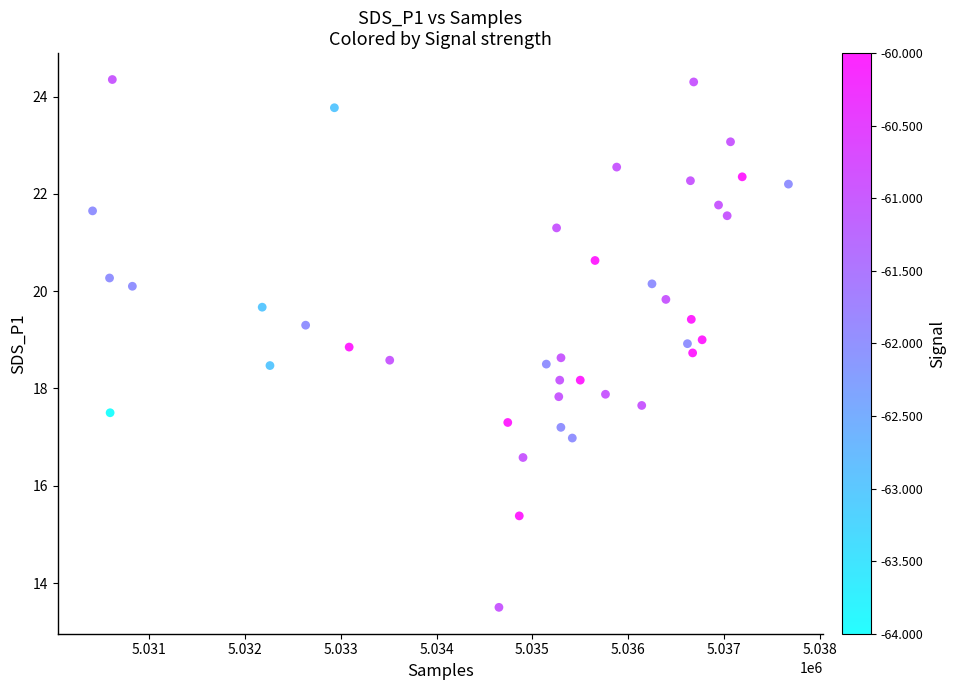

What is the range of X values (max minus min)?

7257.0